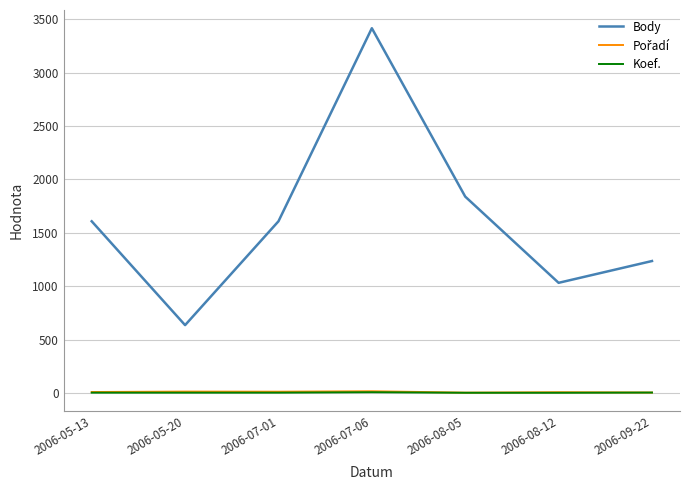

What is the total value across all series at 2006-07-06?

3440